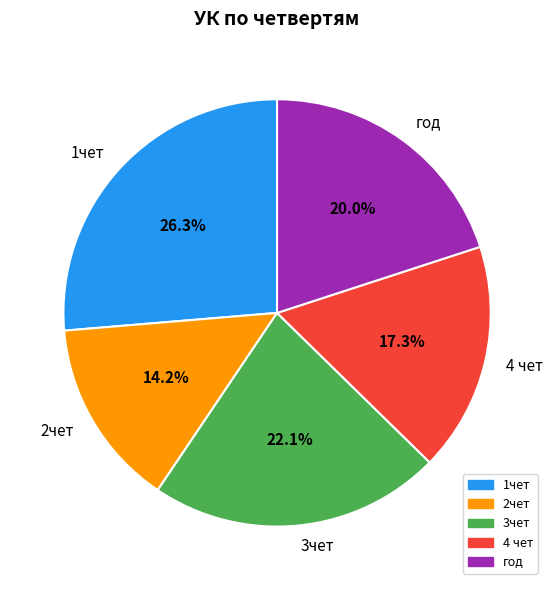

How much of the chart is everything except 4 чет?

82.7%